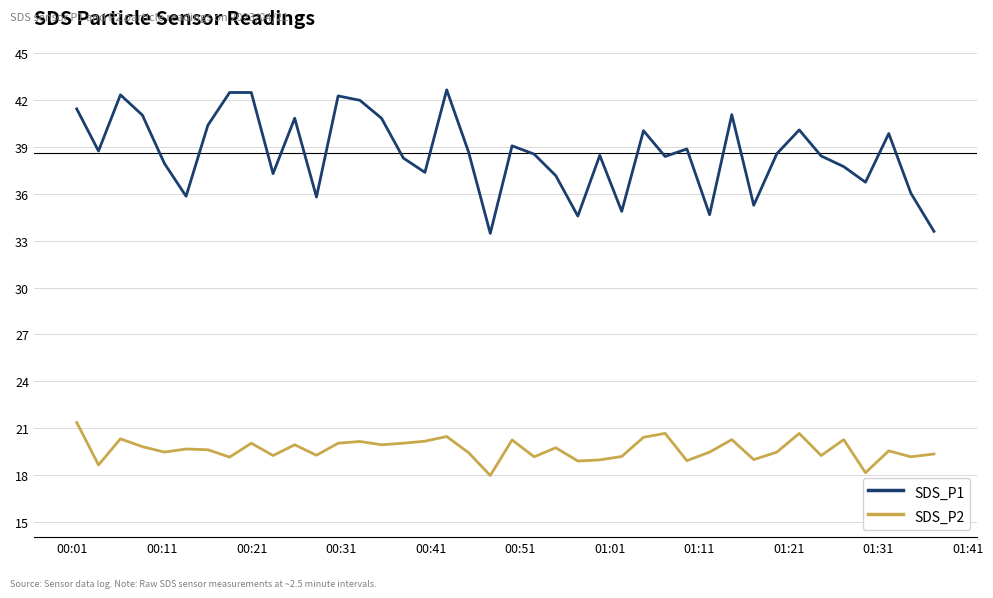

List the series in order of their peak value, highest first.

SDS_P1, SDS_P2